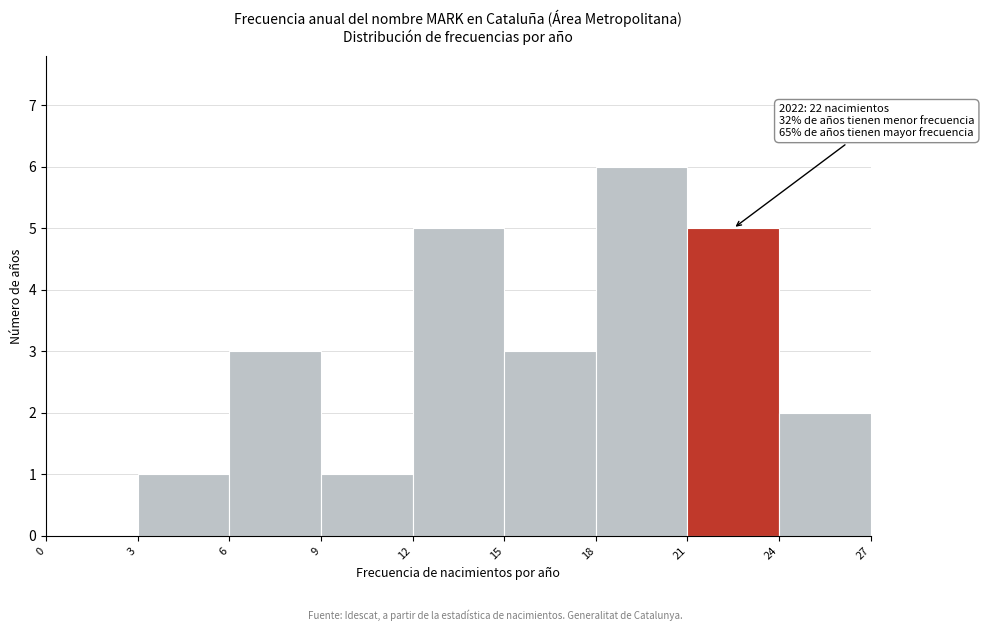

Which range on the x-axis has the tallest bar?

18 to 21